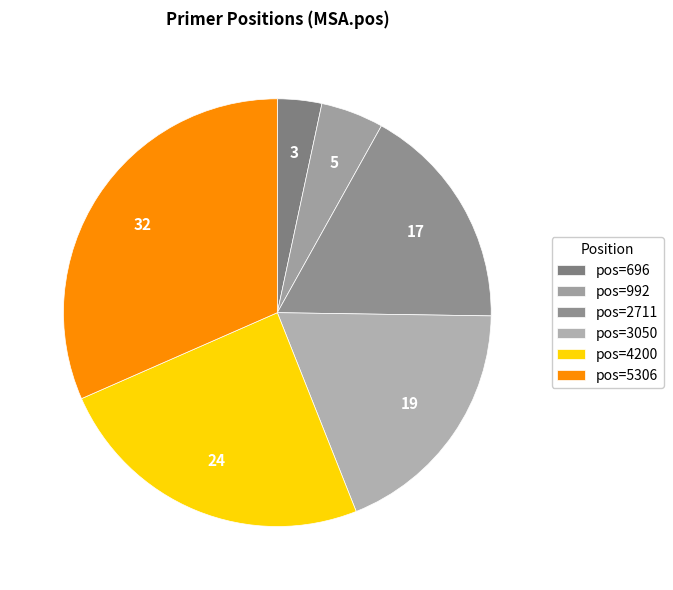

Is there any slice that represents more than half of the pie?

No